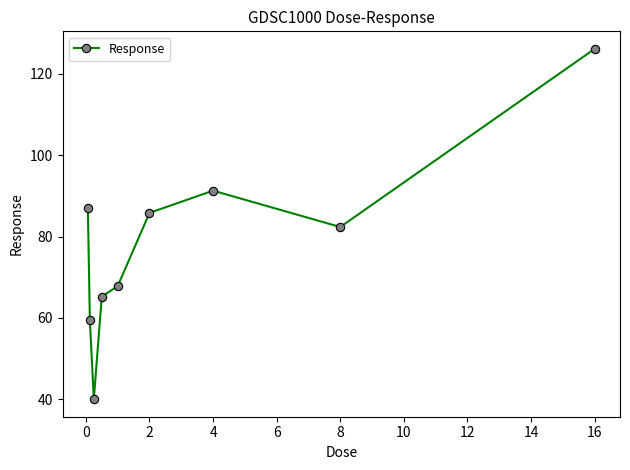

Reading left to right, extract all data points from this chart.

87.0	59.5	40.0	65.3	67.8	85.8	91.3	82.4	126.2